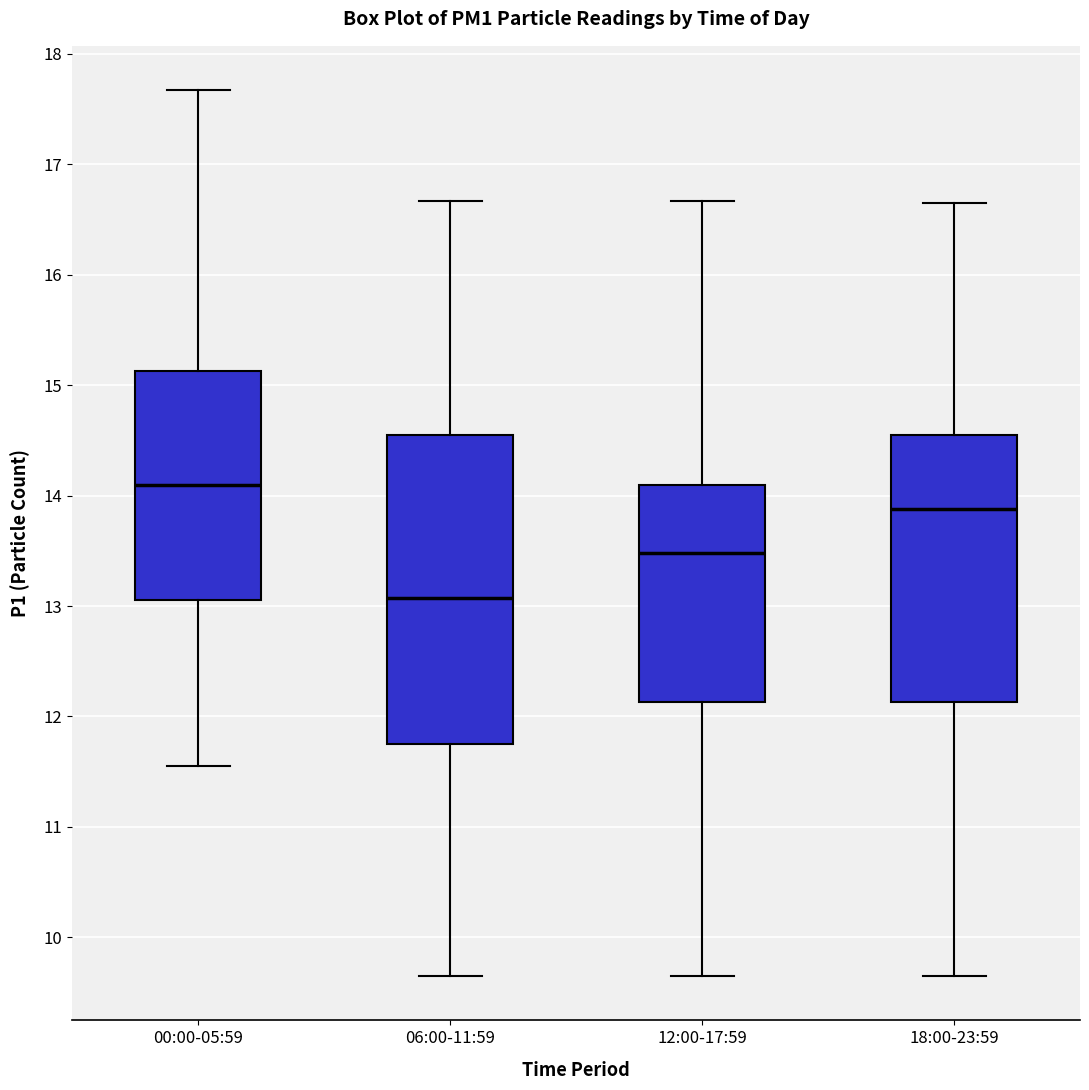

Reading left to right, transcribe this box plot: for each box, give where its median line is, the range the box spans, and where its two whiskers end, as read against the y-axis. The values are not printed on the chart, so give them approximately, as read against the axis.

00:00-05:59: median 14.1, box 13.1 to 15.1, whiskers 11.6 to 17.7
06:00-11:59: median 13.1, box 11.8 to 14.6, whiskers 9.7 to 16.7
12:00-17:59: median 13.5, box 12.1 to 14.1, whiskers 9.7 to 16.7
18:00-23:59: median 13.9, box 12.1 to 14.6, whiskers 9.7 to 16.7